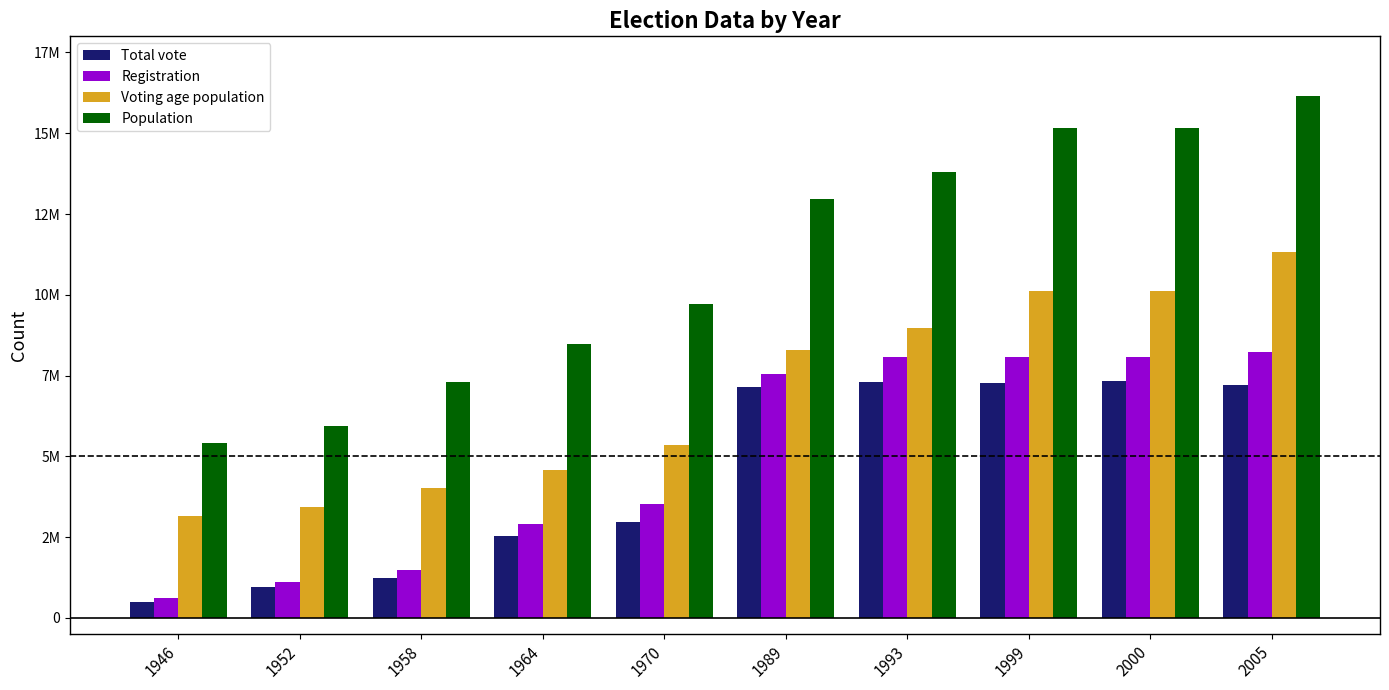

Reading left to right, transcribe all the data shown in this chart.

Total vote: 479310	957102	1250350	2530697	2954799	7157725	7314890	7271584	7326753	7207278
Registration: 631257	1105029	1497493	2915121	3539747	7556613	8085439	8084476	8084476	8220897
Voting age population: 3149400	3439980	4023800	4585680	5346000	8295040	8978450	10126098	10126098	11322769
Population: 5430000	5931000	7316000	8492000	9720000	12961000	13813000	15155741	15155741	16150835